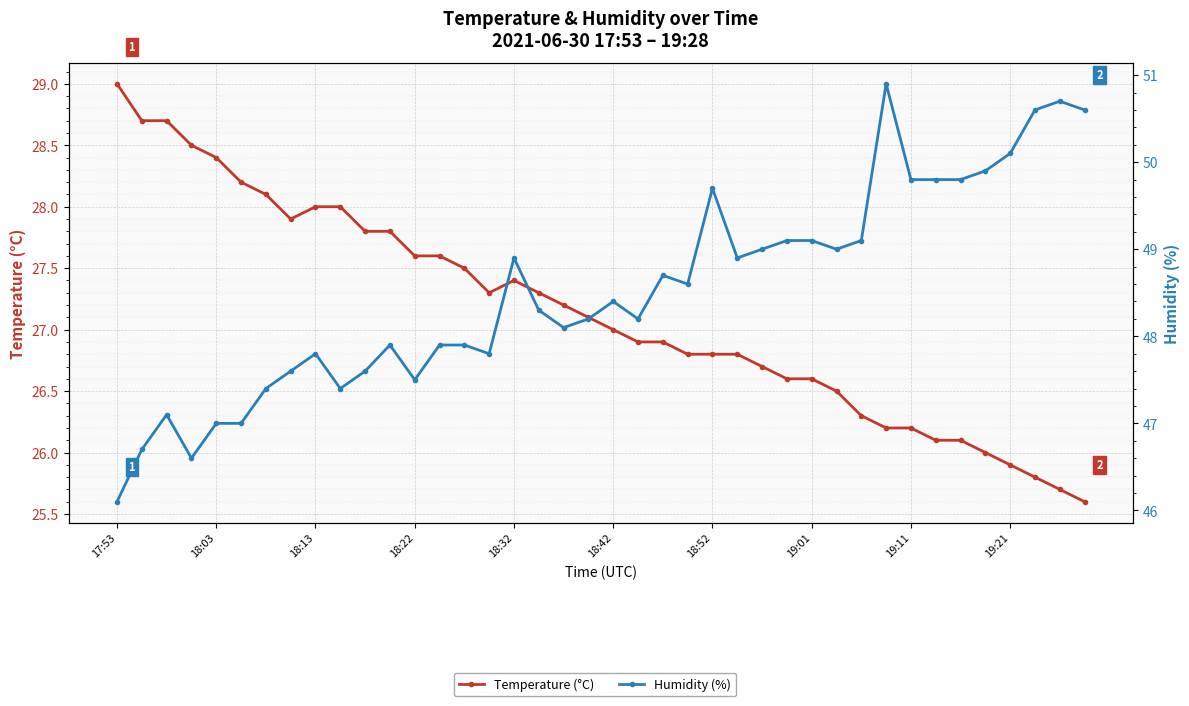

How many interior local peaks does the Humidity (%) series have?

9